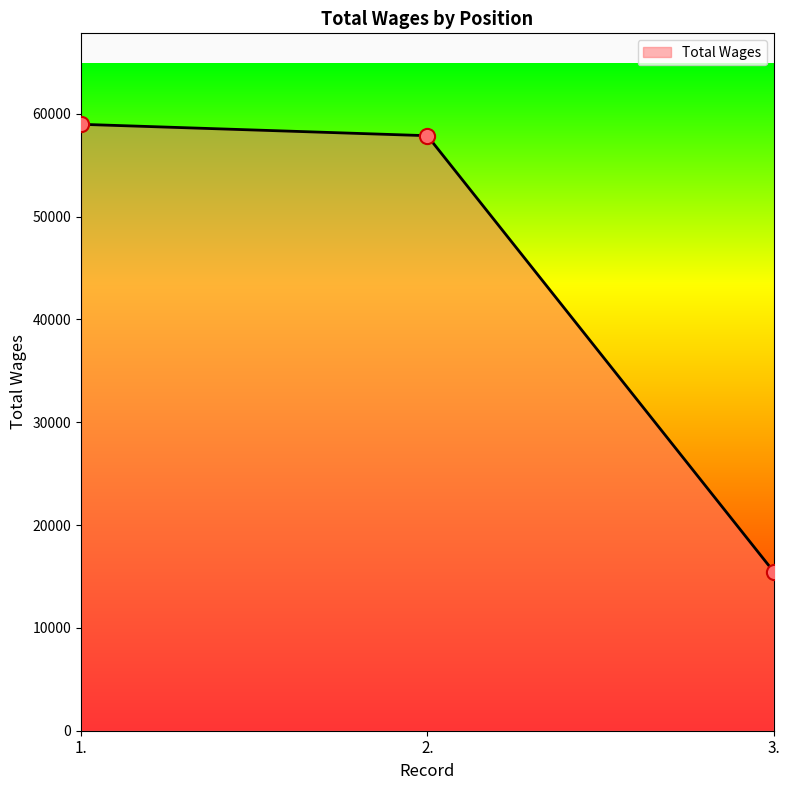

Between 3. and 1., which is larger?

1.